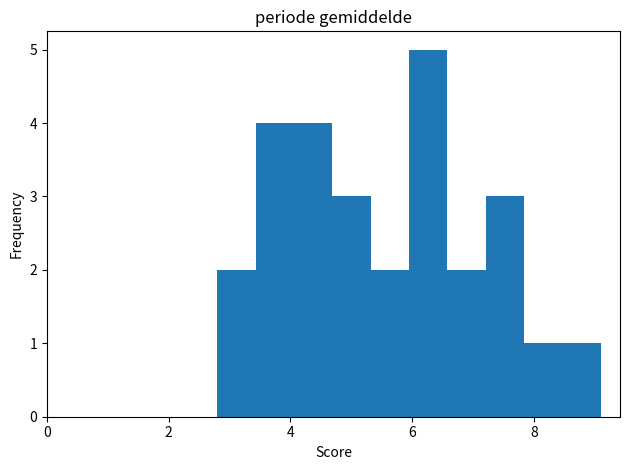

Around what value on the x-axis is the tallest bar? Give the approximate position of its centre, as read against the axis.

6.2